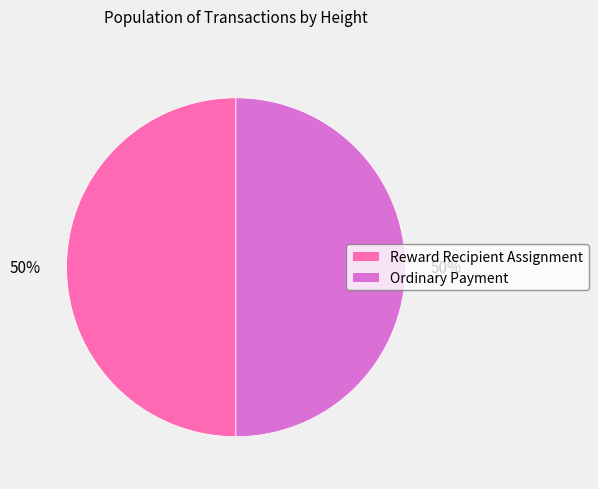

Count the number of slices in the pie.

2